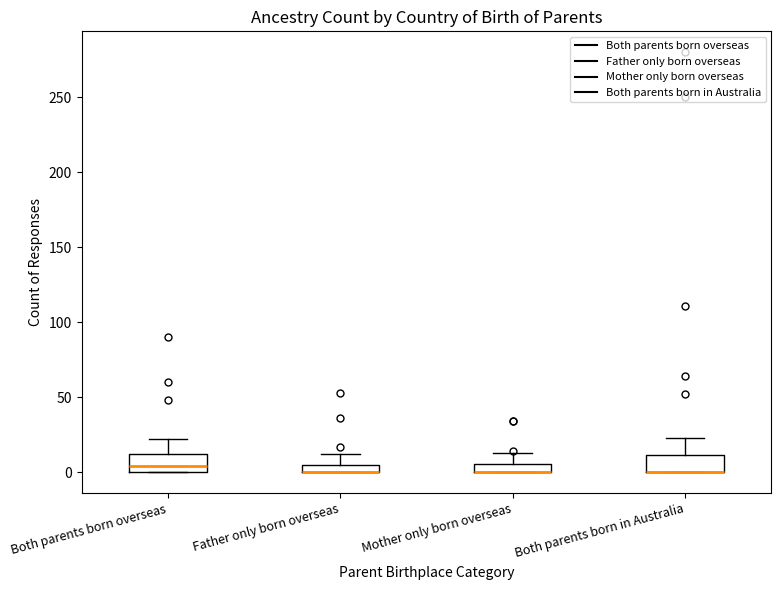

Where does the upper whisker of the box for Mother only born overseas end on the y-axis? The values are not printed on the chart, so give them approximately, as read against the axis.

15